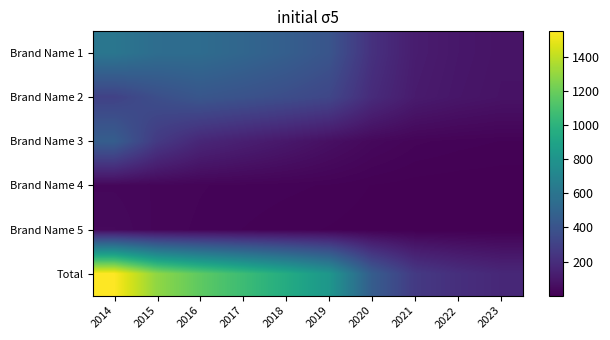

List the series in order of their peak value, highest first.

Total, Brand Name 1, Brand Name 3, Brand Name 2, Brand Name 5, Brand Name 4